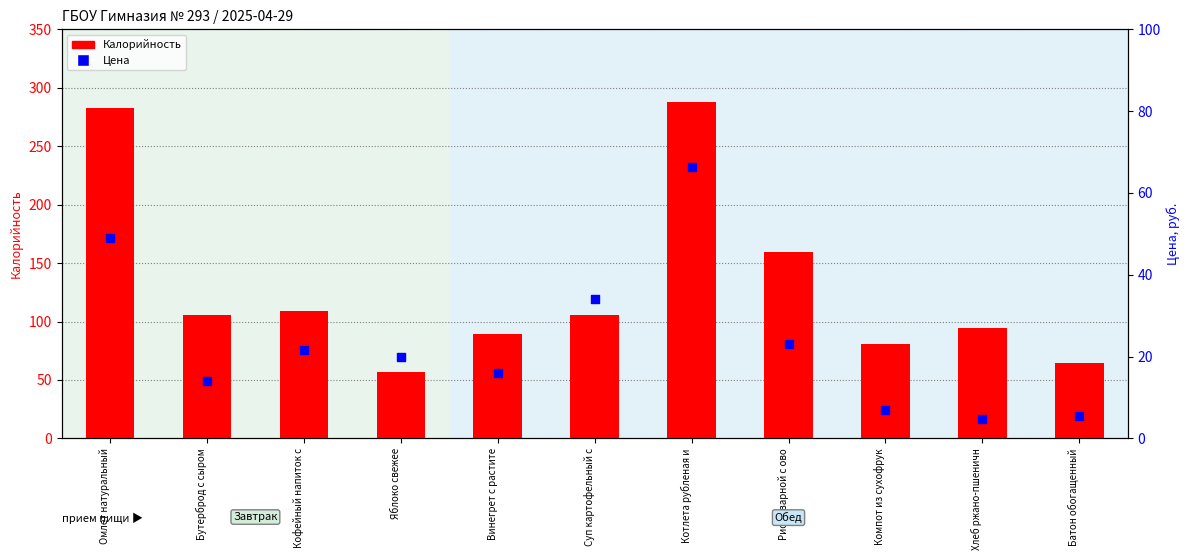

Which series has the largest total across all categories?

Калорийность